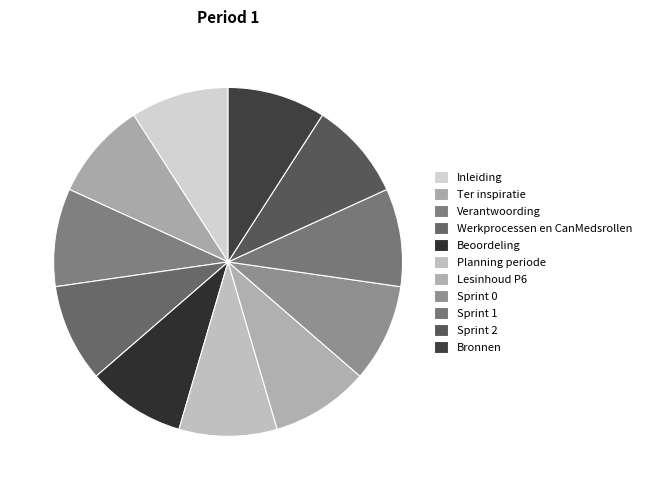

Approximately how many times larger is the value at Lesinhoud P6 compared to Planning periode?

1.0